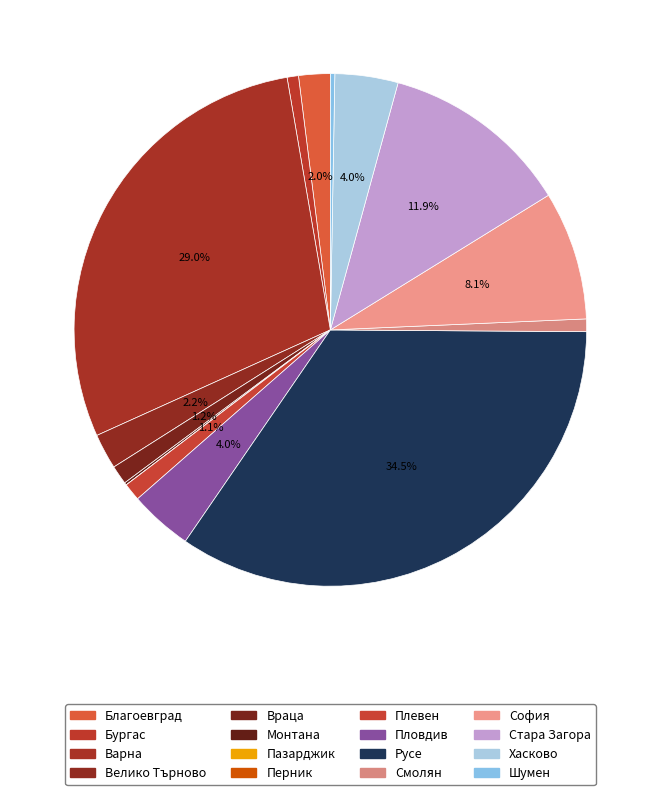

Is it true that Хасково is 17% of the pie?

False